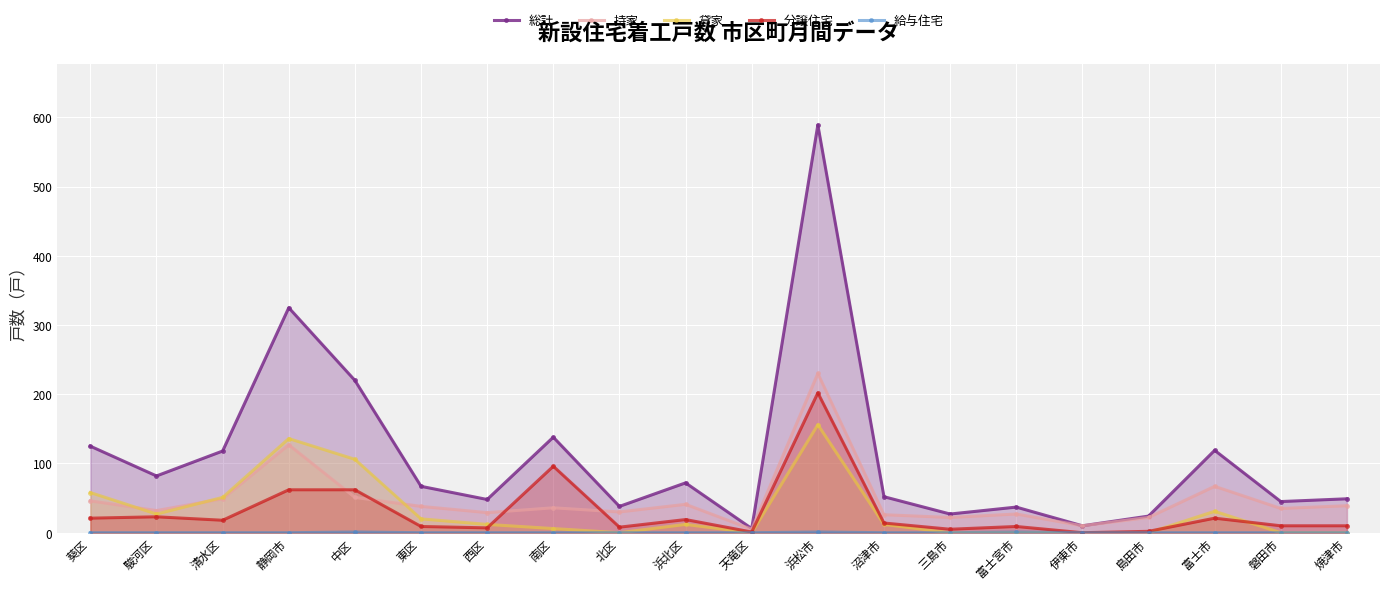

Reading left to right, what are all the values shown in this chart?

総計: 125	82	118	325	220	67	48	138	38	72	6	589	52	27	37	10	24	119	45	49
持家: 46	32	49	127	51	38	29	36	30	41	5	230	26	22	27	10	22	67	35	39
貸家: 58	27	51	136	106	20	12	6	0	12	0	156	12	0	0	0	0	31	0	0
分譲住宅: 21	23	18	62	62	9	7	96	8	19	1	202	14	5	9	0	2	21	10	10
給与住宅: 0	0	0	0	1	0	0	0	0	0	0	1	0	0	1	0	0	0	0	0